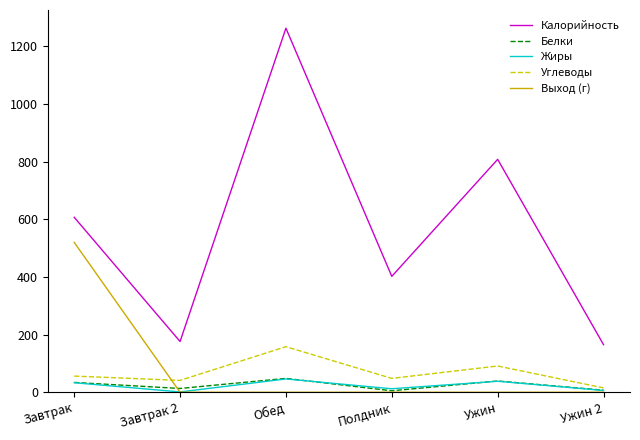

At which label is Жиры closest to 23?

Завтрак